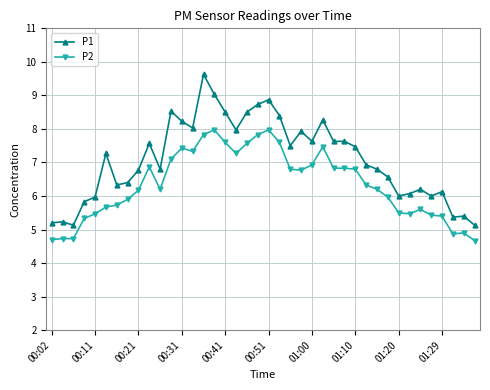

Does the chart have visible grid lines?

Yes